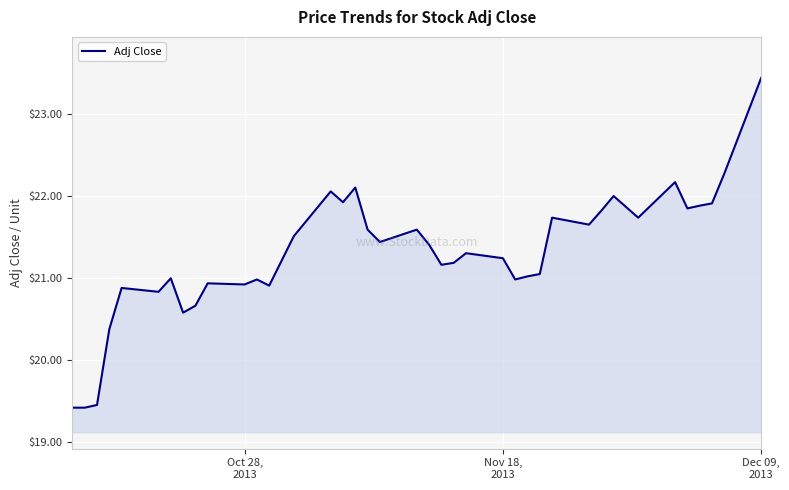

How many lines are shown in the chart?

1